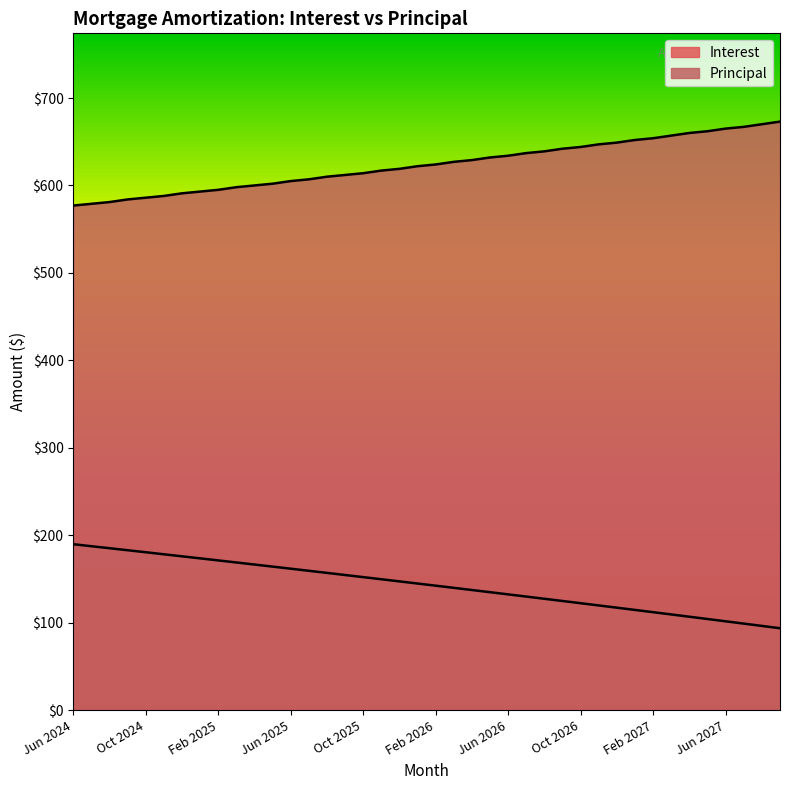

At how many categories does at least one series exceed 544?

40